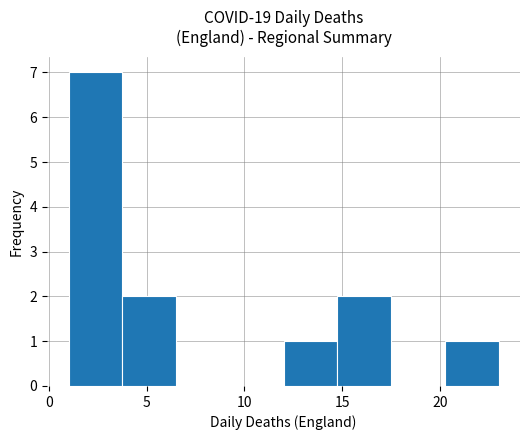

Reading left to right, transcribe this chart: for each bar, give the range it covers on the x-axis and its height. Neither the bar edges nor the heights are printed on the chart, so give them approximately, as read against the axes.

1.00 to 3.75: 7
3.75 to 6.50: 2
6.50 to 9.25: 0
9.25 to 12.00: 0
12.00 to 14.75: 1
14.75 to 17.50: 2
17.50 to 20.25: 0
20.25 to 23.00: 1